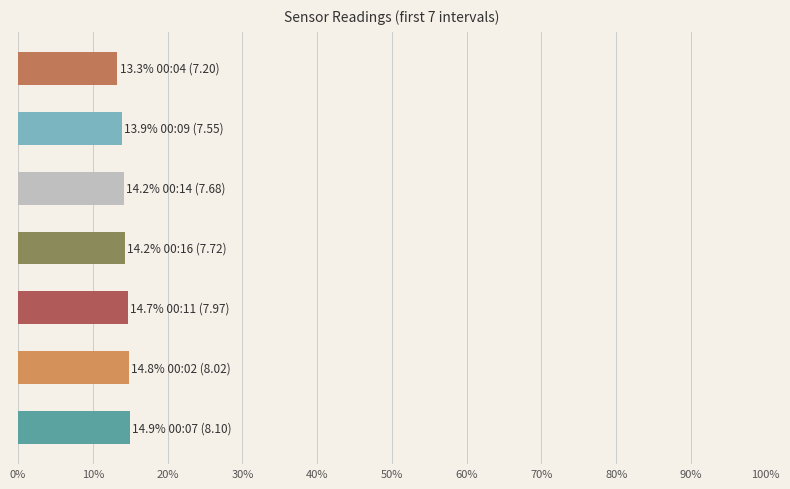

What is the maximum value shown in the chart?

14.9